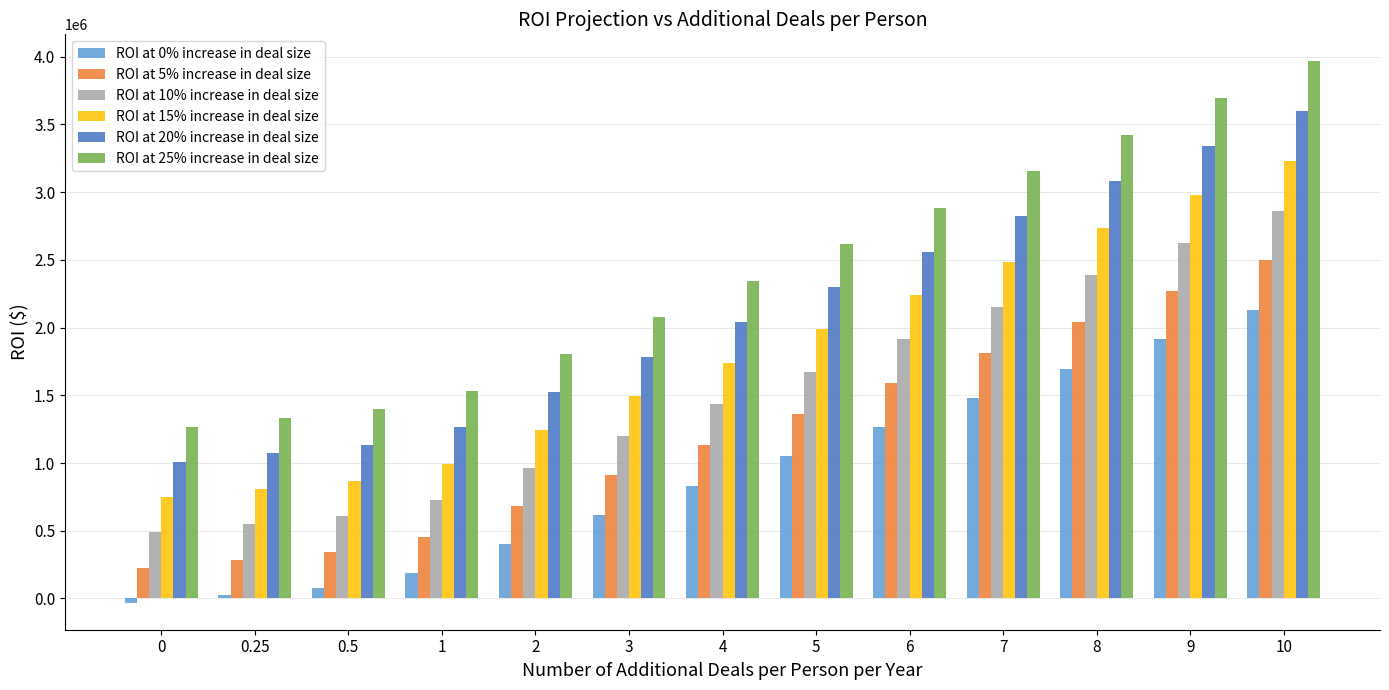

Is the value of ROI at 15% increase in deal size at 10 greater than the value of ROI at 0% increase in deal size at 8?

Yes